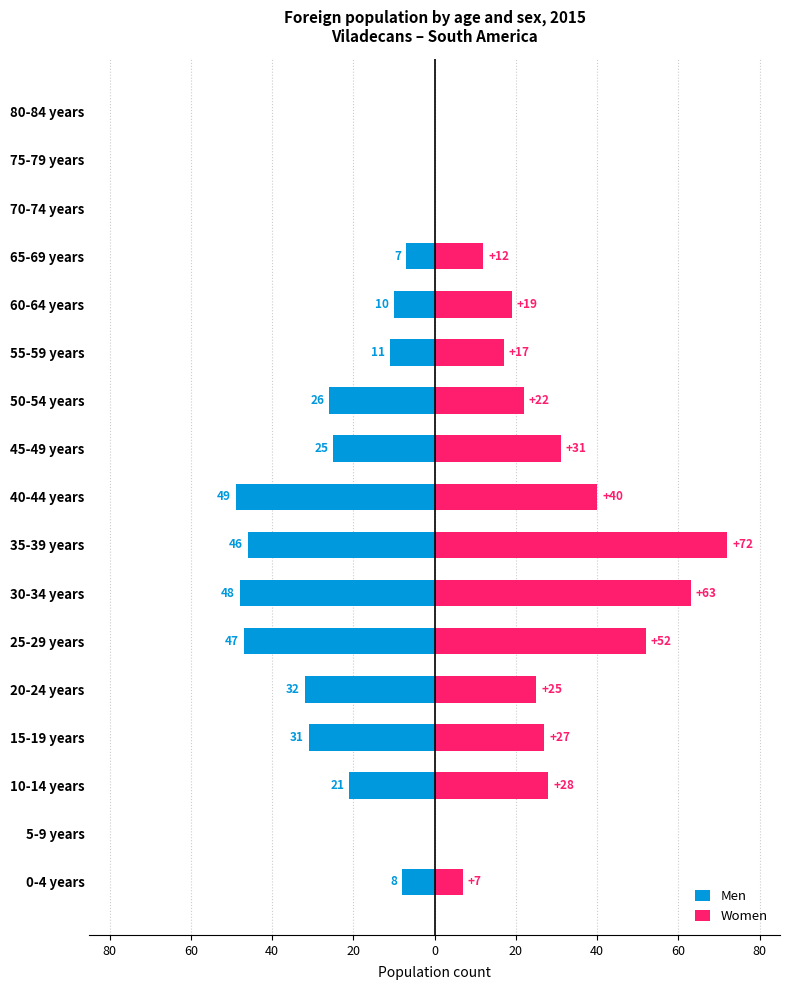

Which series has the widest spread of values?

Women